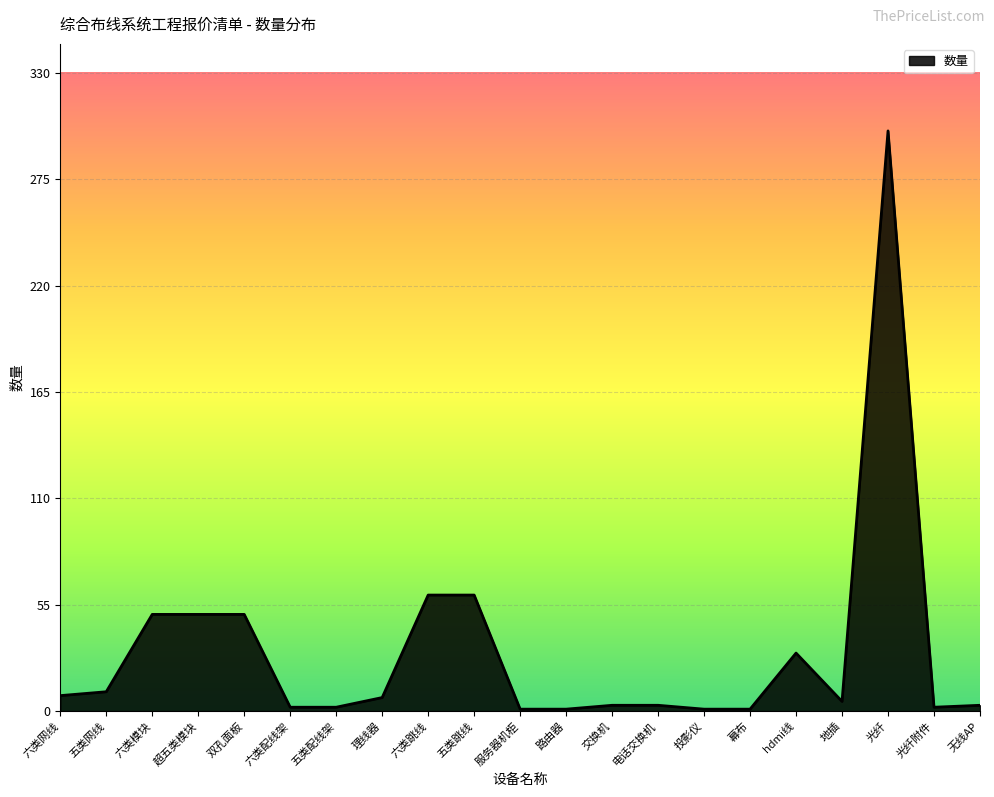

What is the average value?

31